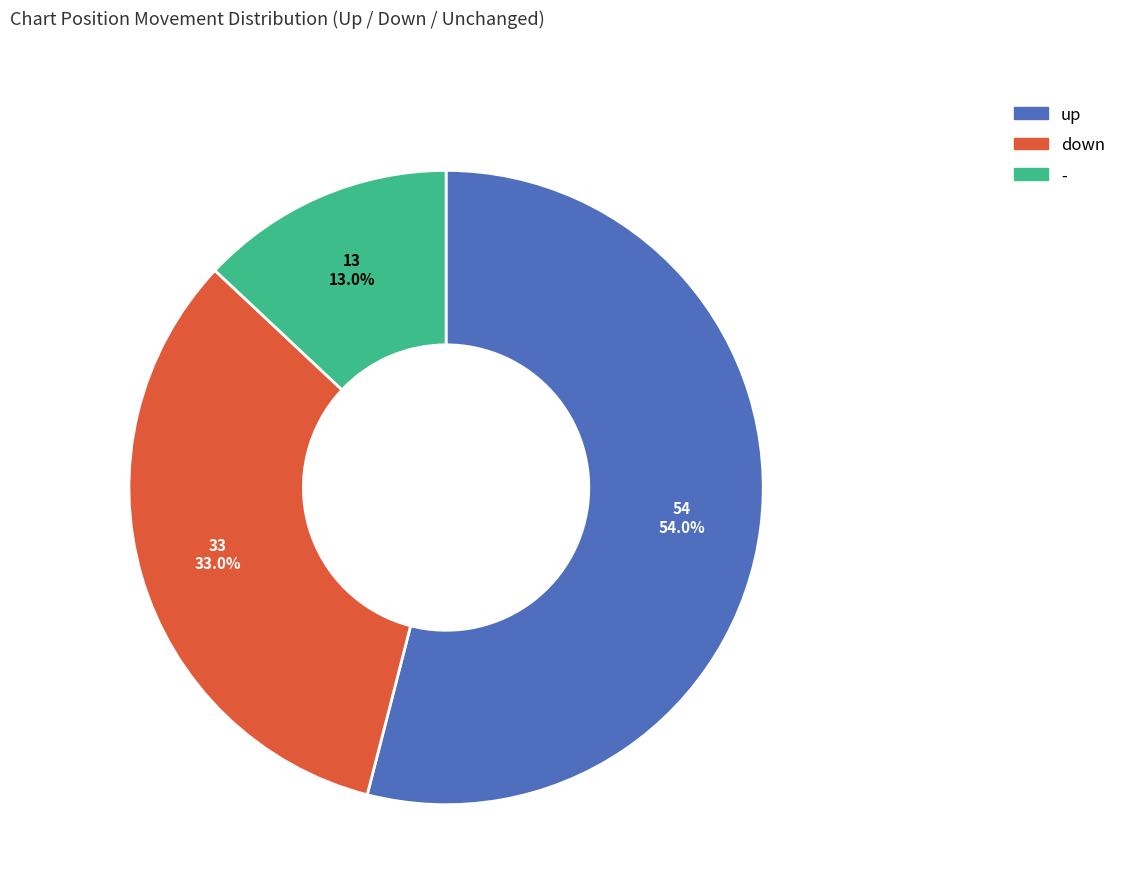

To the nearest percent, what portion does down represent?

33%